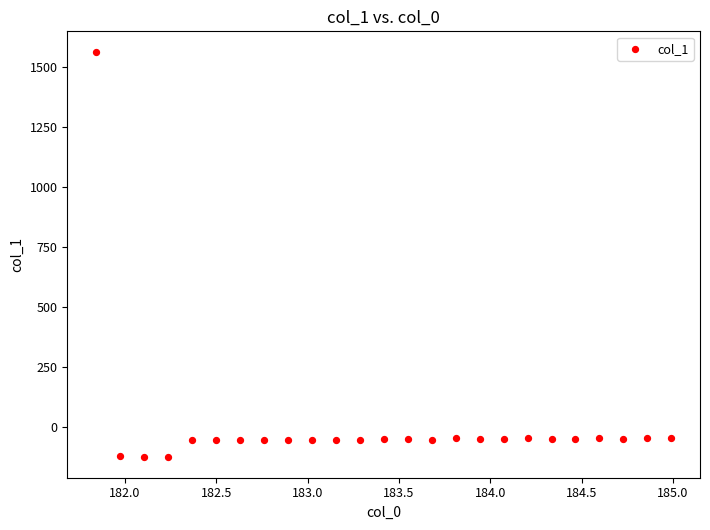

What is the range of X values (max minus min)?

3.1